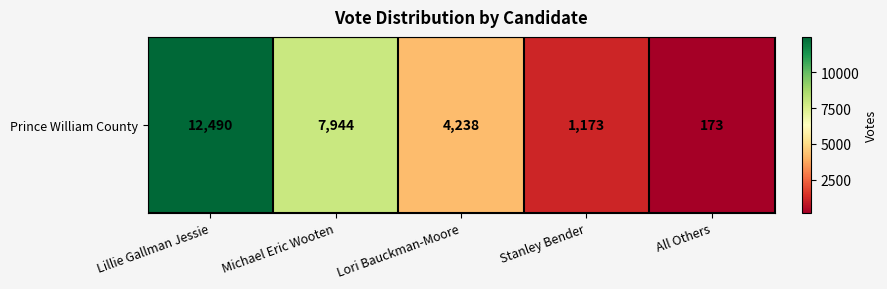

Which label corresponds to the smallest value in the chart?

All Others